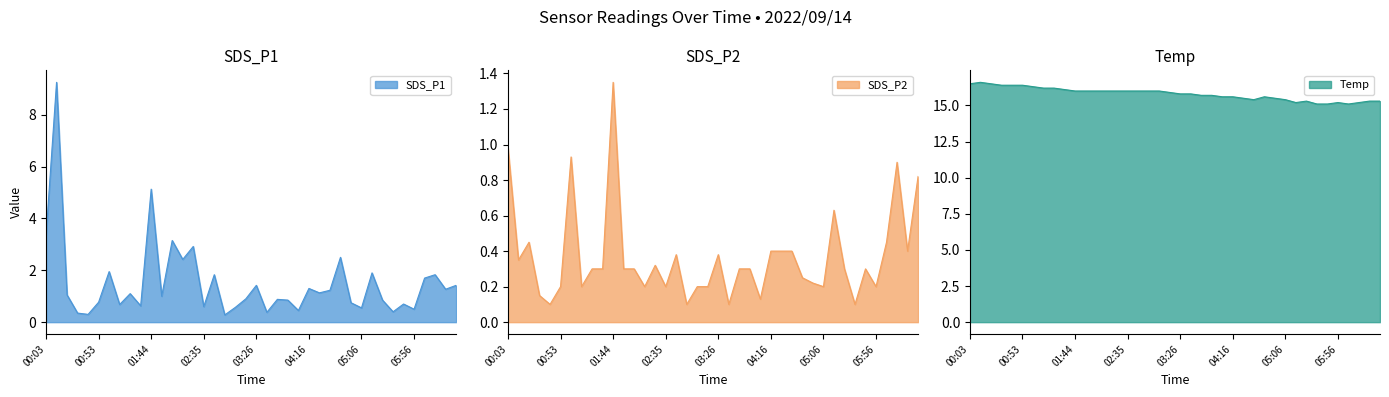

The SDS_P2 series shows 0.2 at 04:56. True or false?

False